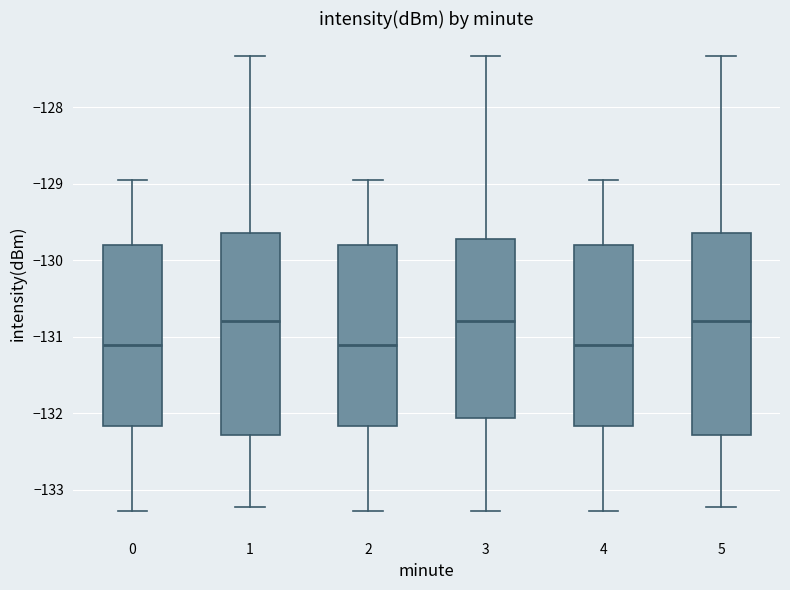

Reading left to right, read every box against the y-axis: the position of its median line, the range the box covers, and the ends of its whiskers. The values are not printed on the chart, so give them approximately, as read against the axis.

0: median -131.1, box -132.2 to -129.8, whiskers -133.3 to -129.0
1: median -130.8, box -132.3 to -129.6, whiskers -133.2 to -127.3
2: median -131.1, box -132.2 to -129.8, whiskers -133.3 to -129.0
3: median -130.8, box -132.1 to -129.7, whiskers -133.3 to -127.3
4: median -131.1, box -132.2 to -129.8, whiskers -133.3 to -129.0
5: median -130.8, box -132.3 to -129.6, whiskers -133.2 to -127.3